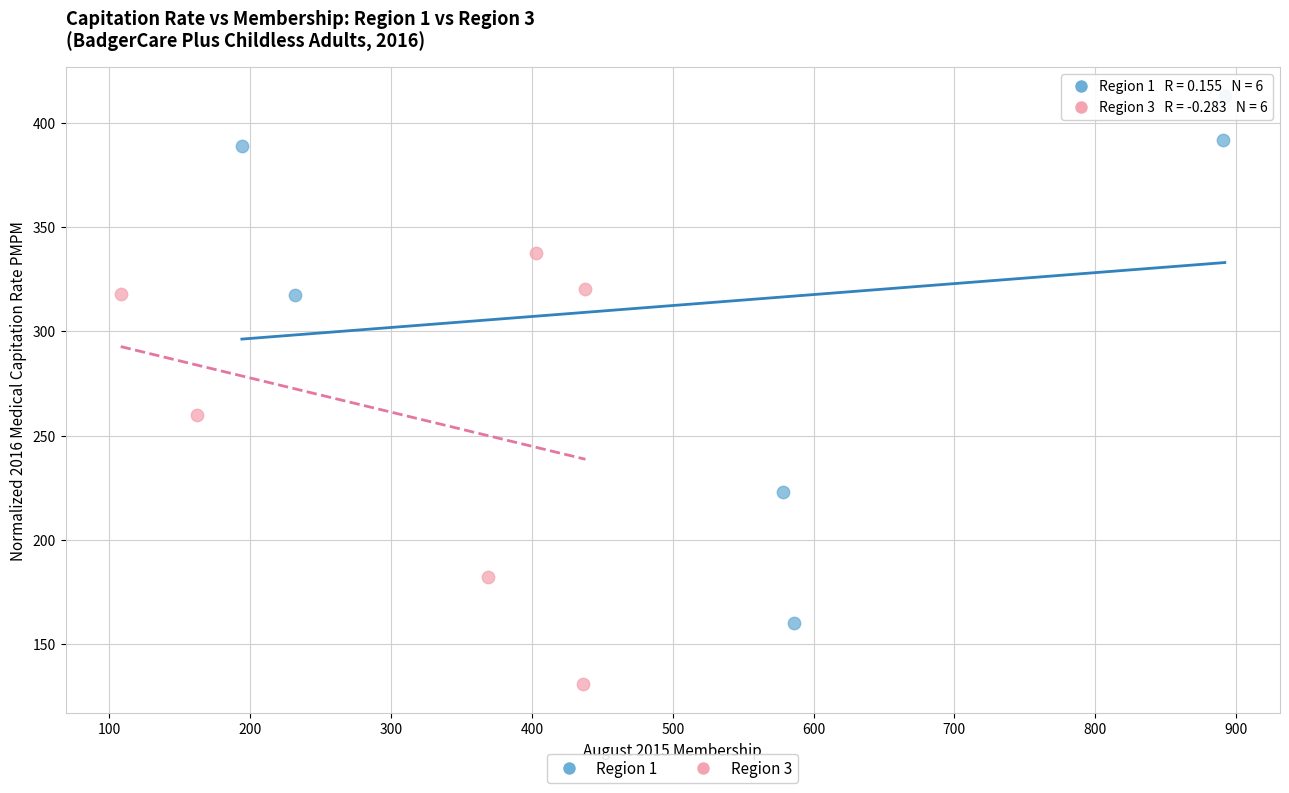

Which series contains the highest Y value?

Region 1